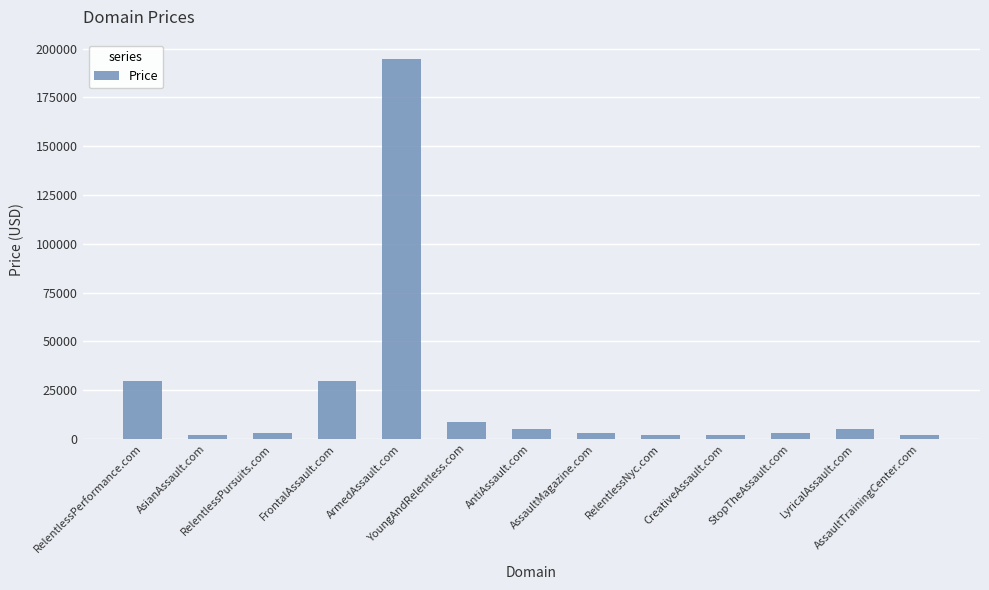

Reading left to right, list all the values displayed in this chart.

RelentlessPerformance.com=29888	AsianAssault.com=1888	RelentlessPursuits.com=2888	FrontalAssault.com=29888	ArmedAssault.com=194888	YoungAndRelentless.com=8888	AntiAssault.com=4888	AssaultMagazine.com=2888	RelentlessNyc.com=1888	CreativeAssault.com=1888	StopTheAssault.com=2888	LyricalAssault.com=4888	AssaultTrainingCenter.com=1888